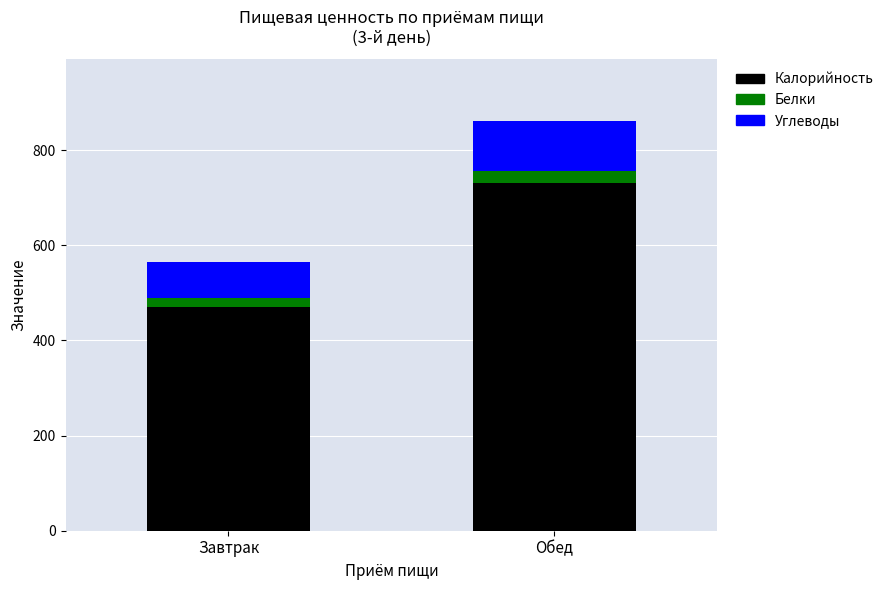

Is it true that Калорийность equals 732 at Обед?

True